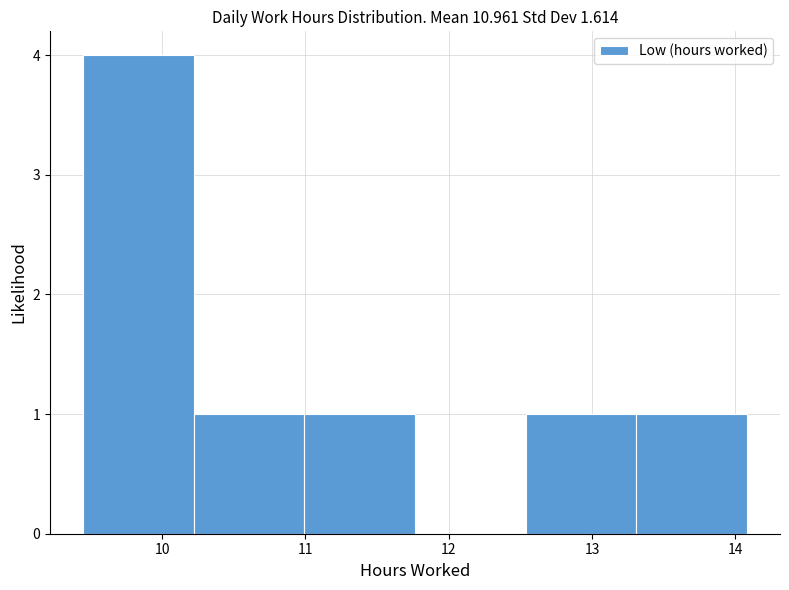

Which range on the x-axis has the tallest bar?

9.5 to 10.2